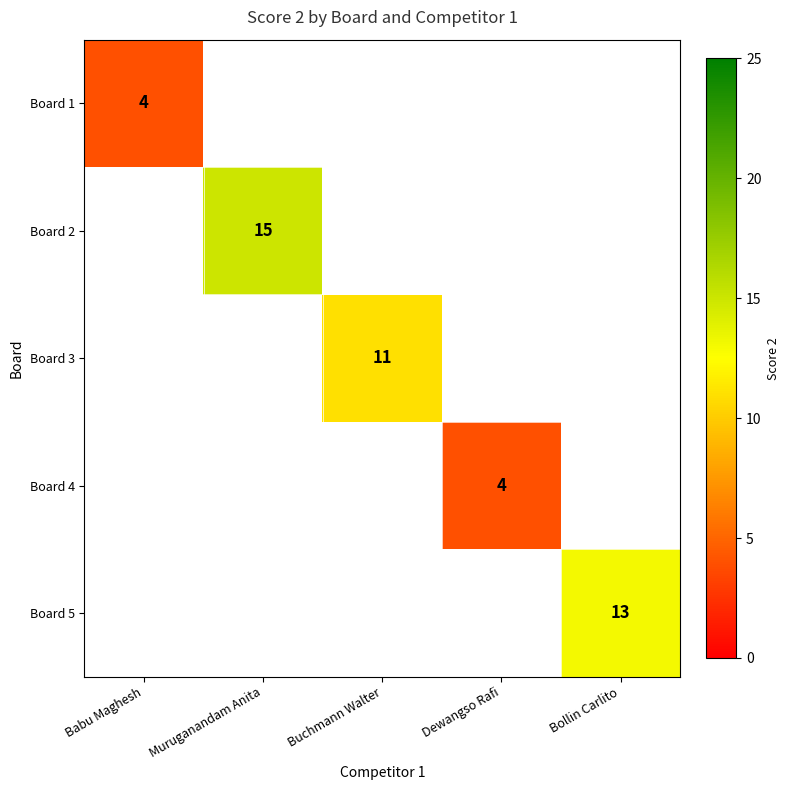

True or false: Board 4 has a value of 7 at Dewangso Rafi.

False